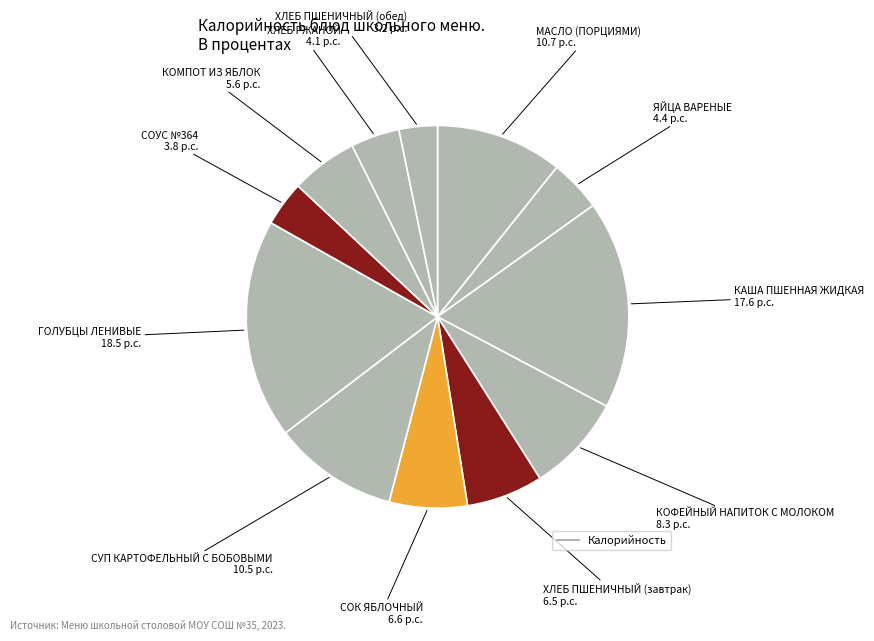

Which category has the biggest portion of the pie?

ГОЛУБЦЫ ЛЕНИВЫЕ